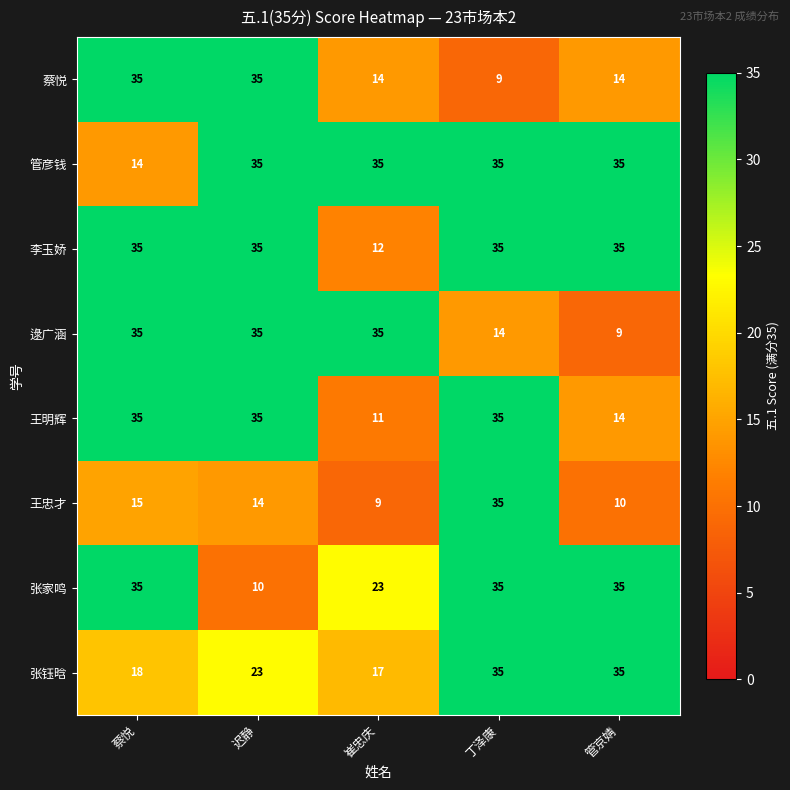

What is the sum of the 逯广涵 values at 丁泽康 and 管京婧?

23